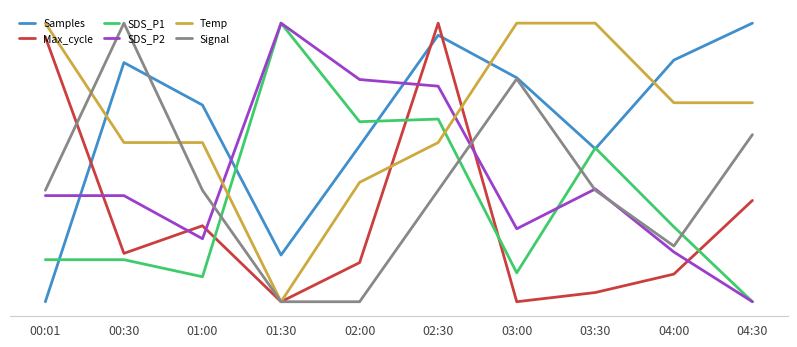

What is the approximate value of SDS_P2 at 00:01?

0.4